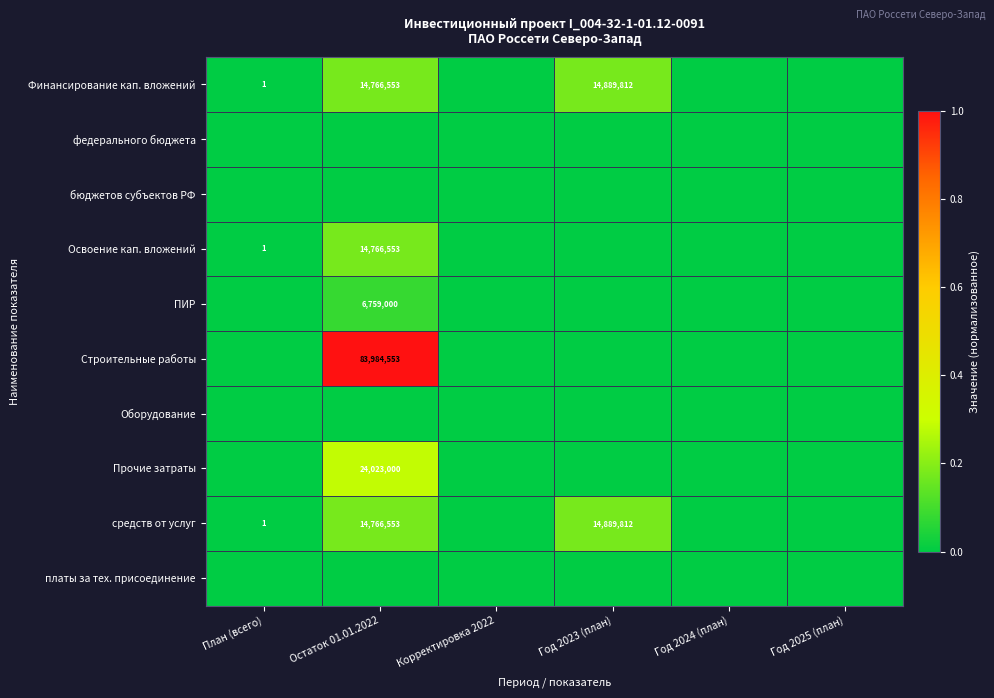

True or false: средств от услуг has a value of 14889812 at Год 2023 (план).

True